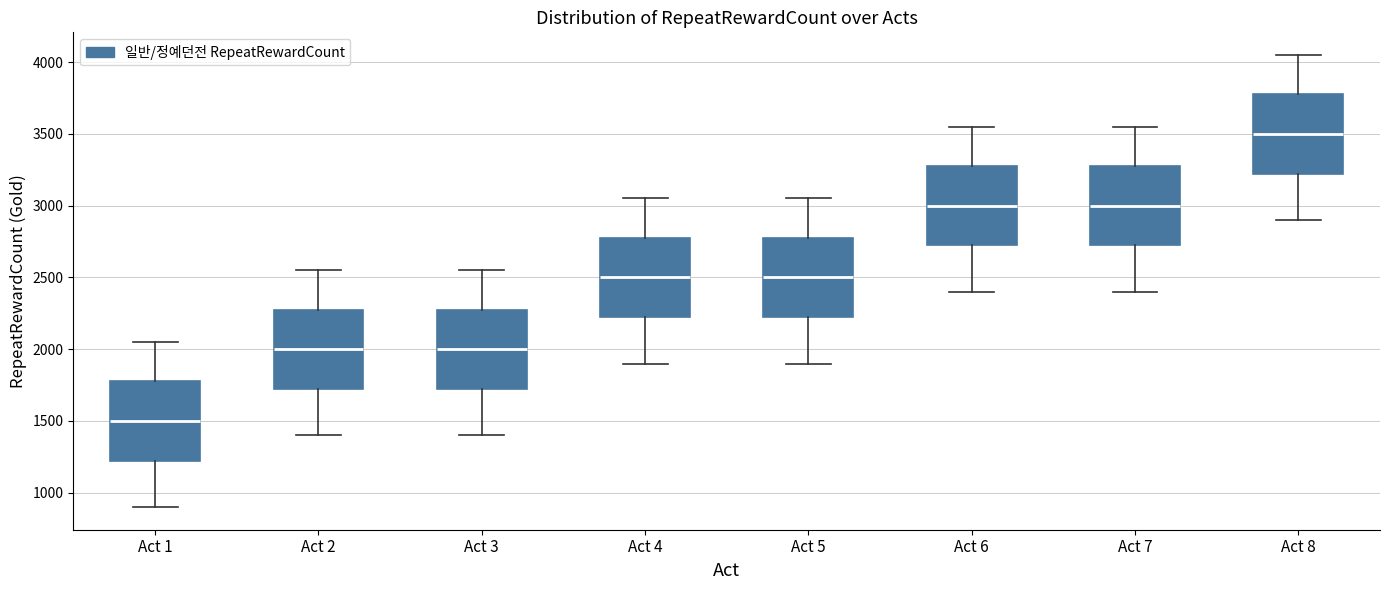

Which box has the highest median line?

Act 8